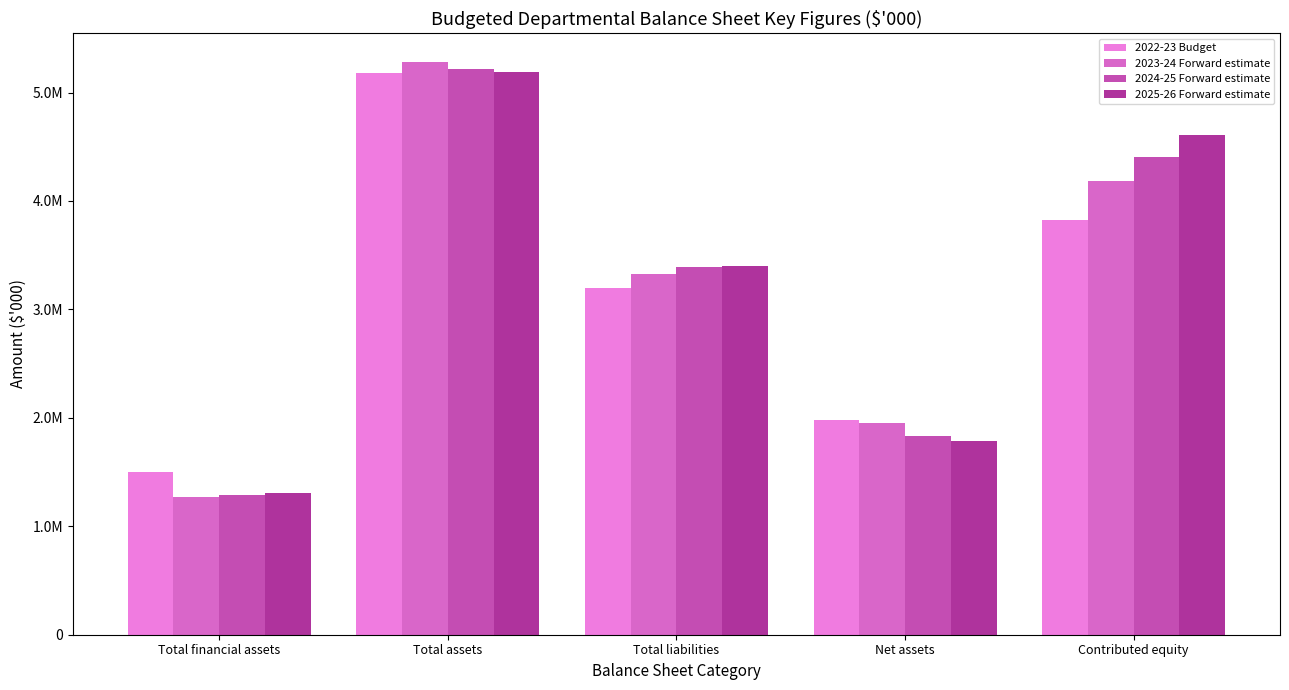

Reading left to right, transcribe all the data shown in this chart.

2022-23 Budget: Total financial assets=1503348	Total assets=5180410	Total liabilities=3201344	Net assets=1979066	Contributed equity=3826273
2023-24 Forward estimate: Total financial assets=1274119	Total assets=5281567	Total liabilities=3327626	Net assets=1953941	Contributed equity=4182524
2024-25 Forward estimate: Total financial assets=1290325	Total assets=5215311	Total liabilities=3386848	Net assets=1828463	Contributed equity=4404106
2025-26 Forward estimate: Total financial assets=1306638	Total assets=5188098	Total liabilities=3402741	Net assets=1785357	Contributed equity=4611079